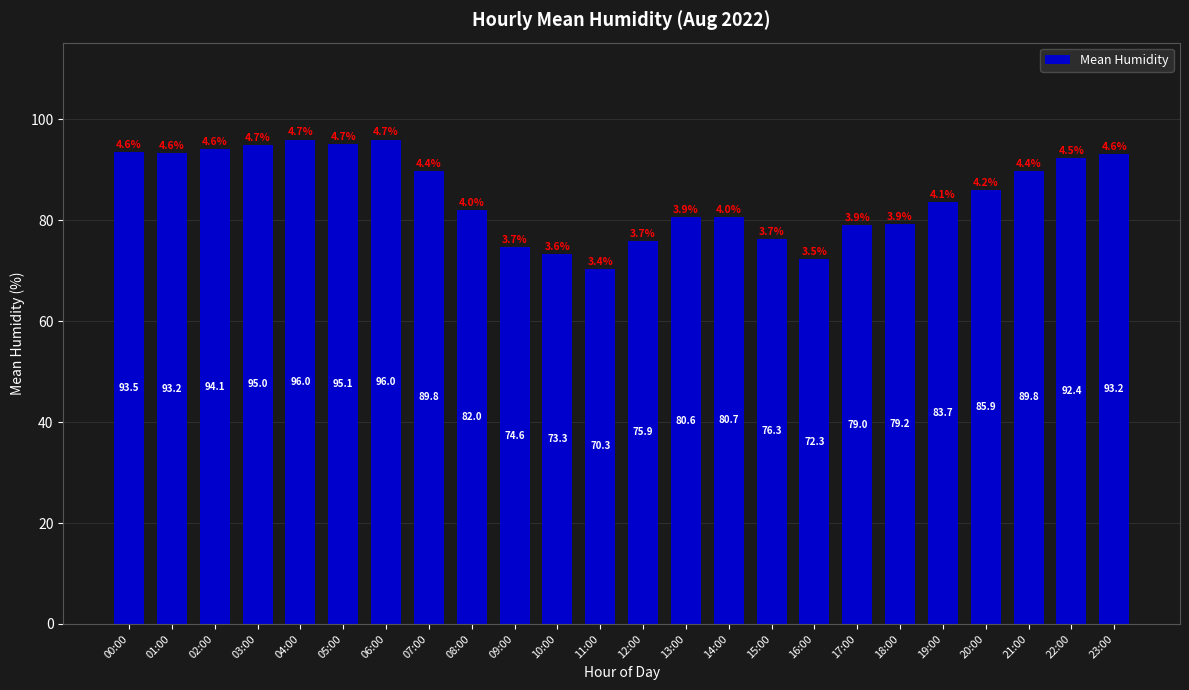

True or false: the data shows 95.1 at 05:00.

True